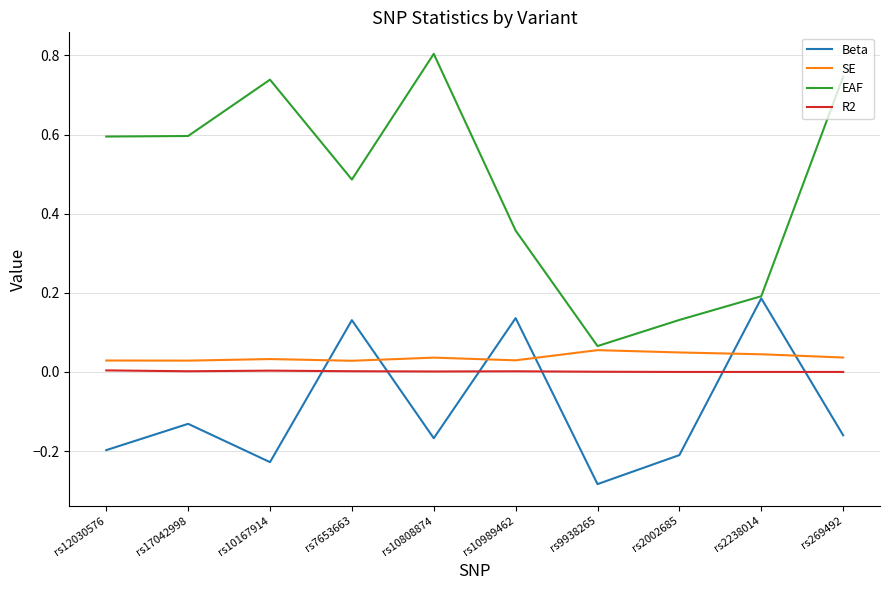

Which category has the lowest value in the EAF series?

rs9938265